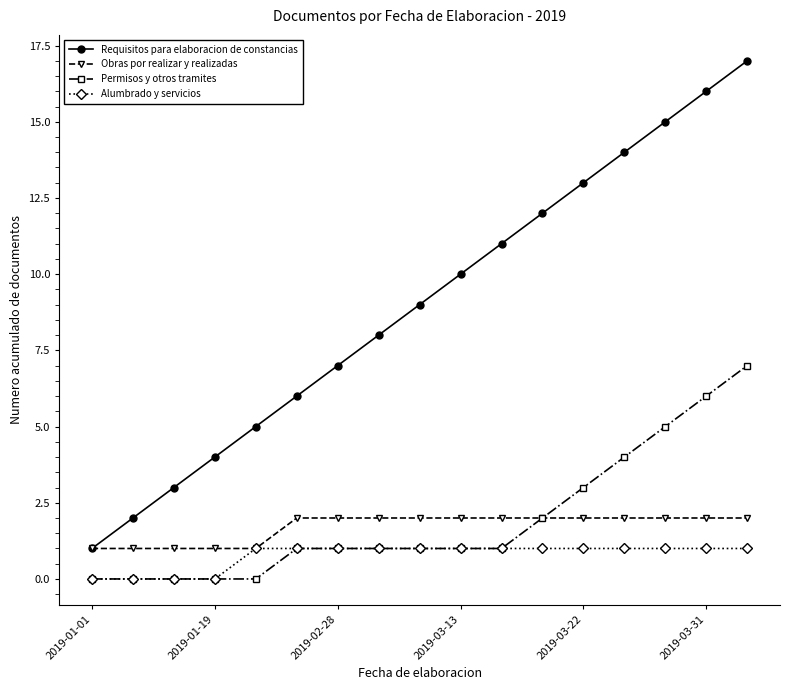

Which series has the largest total across all categories?

Requisitos para elaboracion de constancias